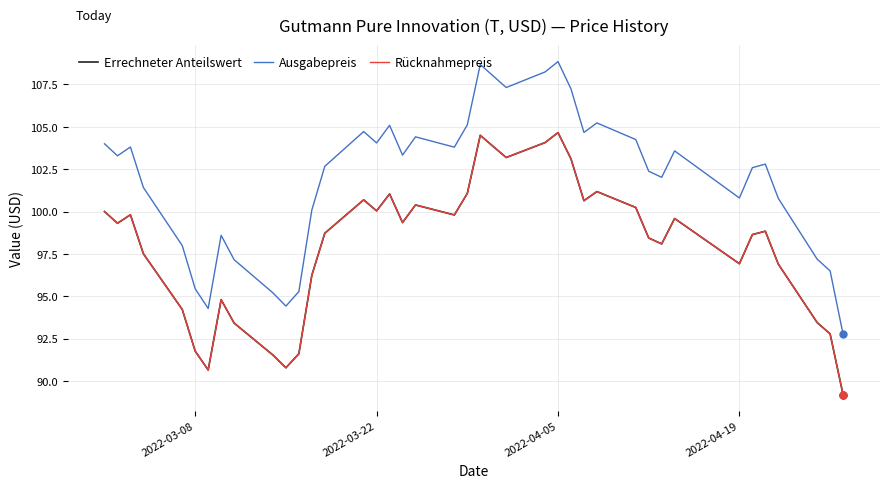

At how many categories does at least one series exceed 103?

20